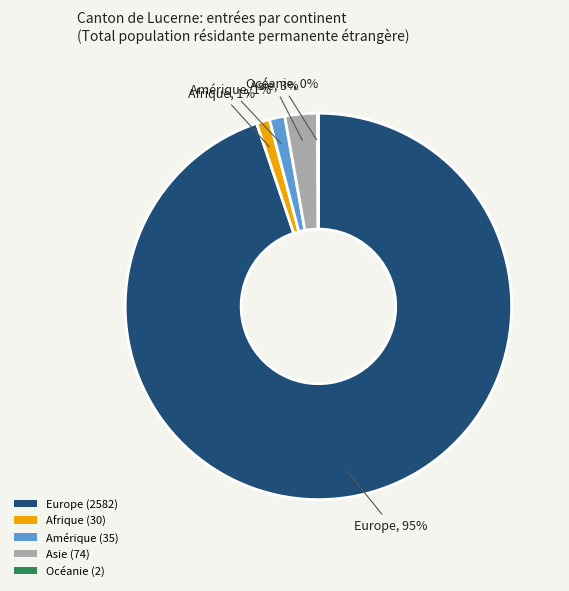

Is it true that Asie (74) is 3% of the pie?

True